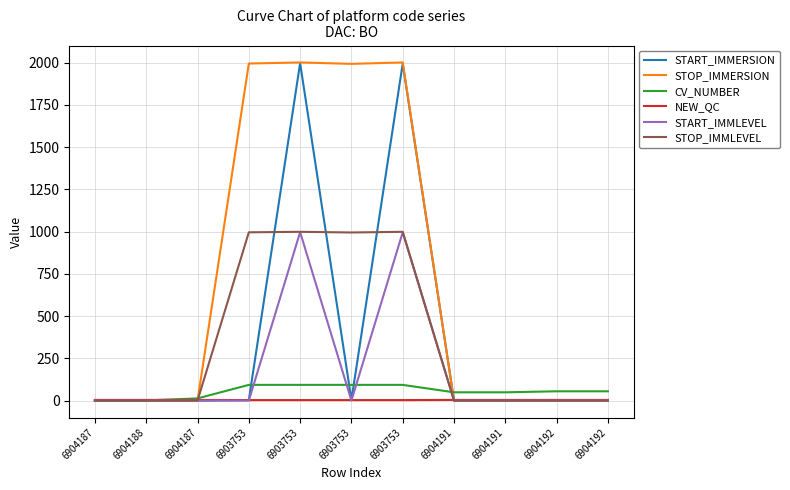

Does the chart display data point markers on the line(s)?

No